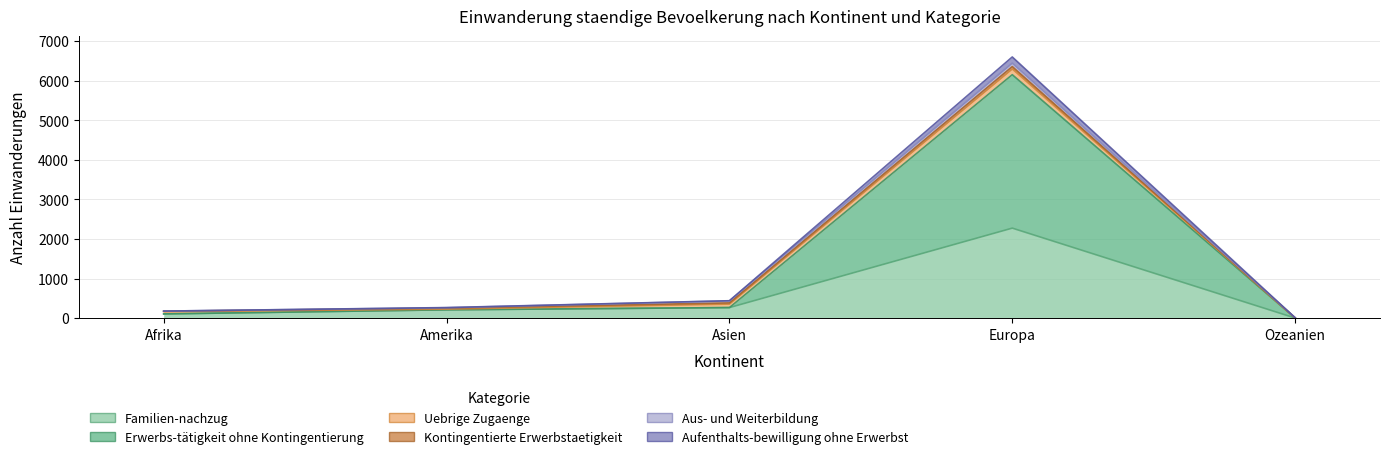

At which label does Familien-nachzug reach its peak?

Europa